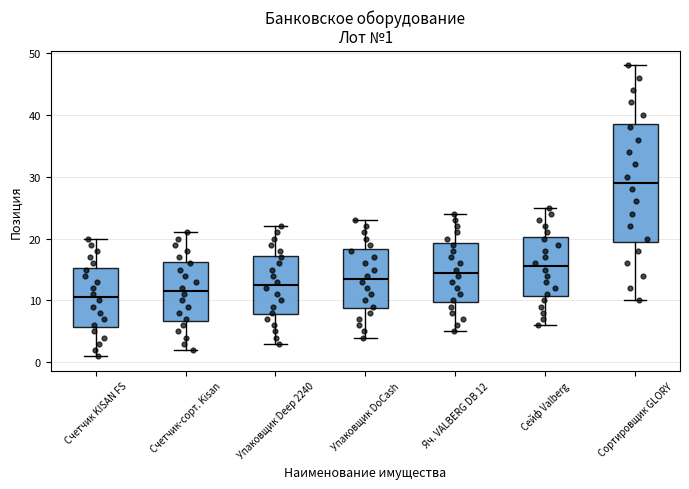

Which box is the tallest, from its lower edge to its upper edge?

Сортировщик GLORY